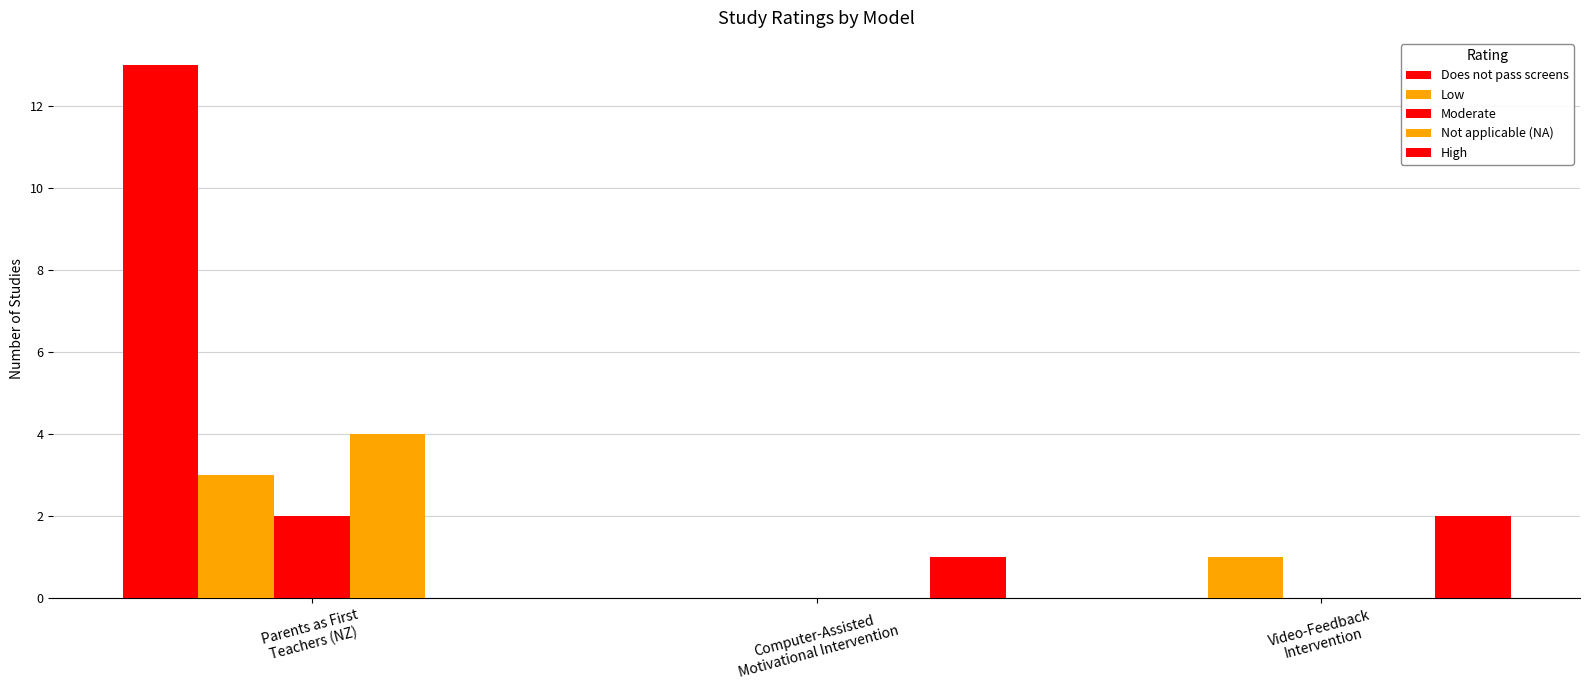

What is the label of the 3rd bar from the right?

Parents as First
Teachers (NZ)